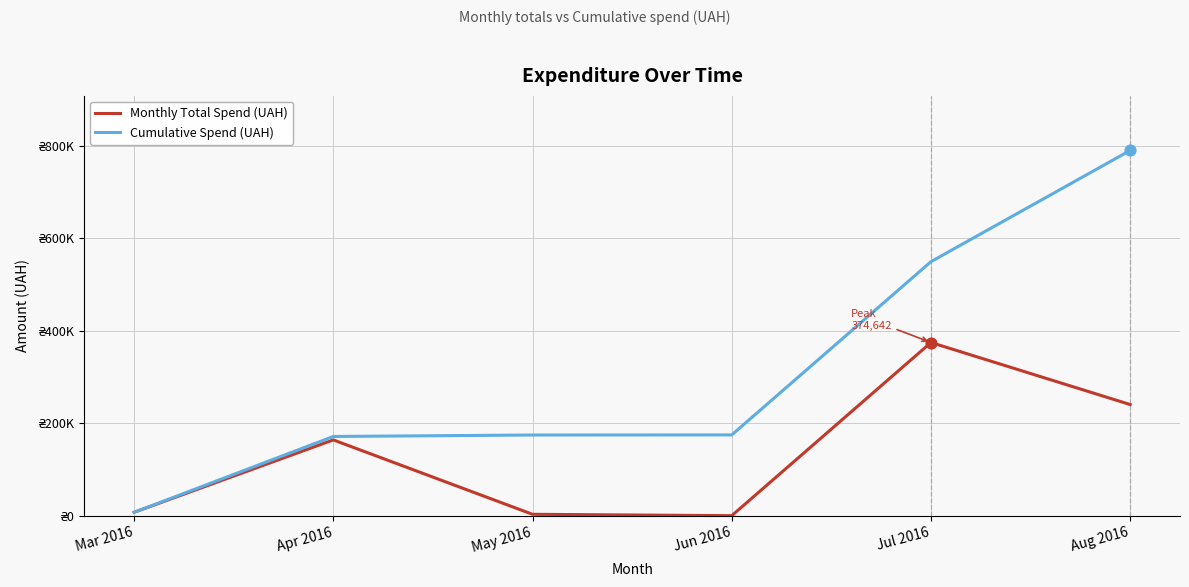

What is the total value across all series at Mar 2016?

14836.1